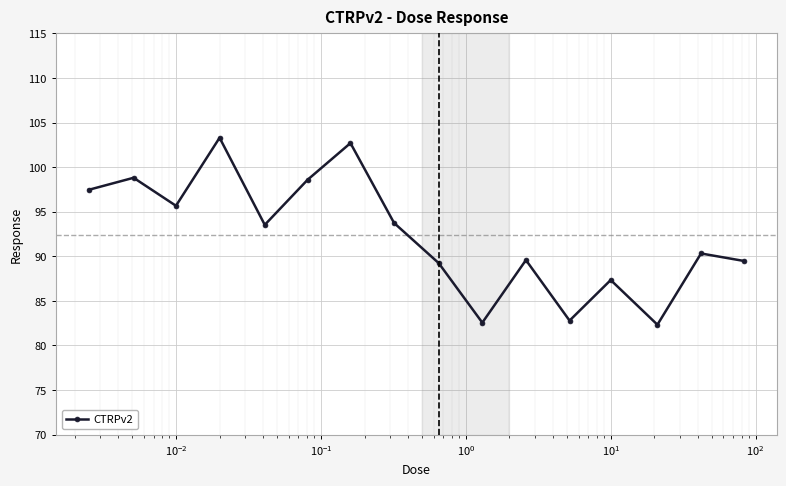

Count the number of data series in this chart.

1